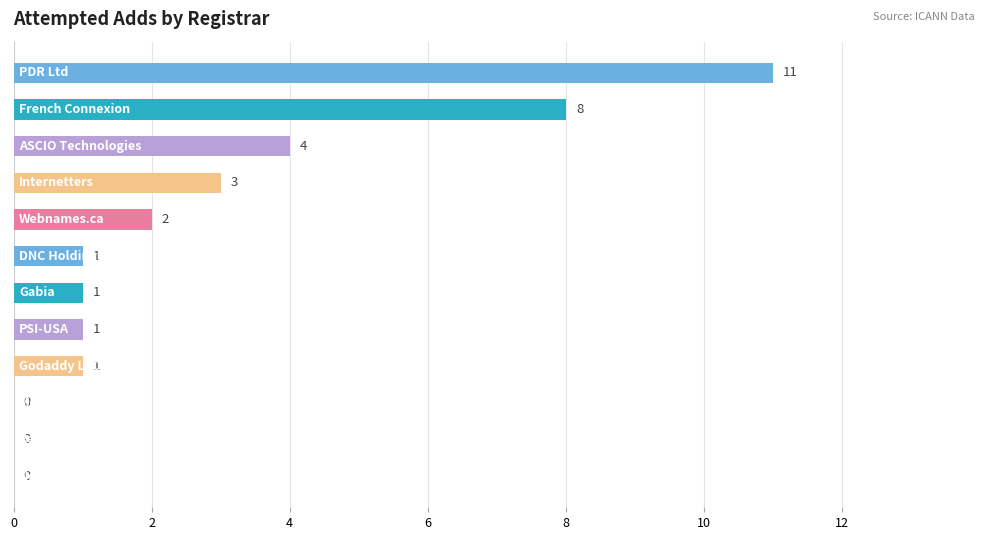

What is the greatest value displayed?

11